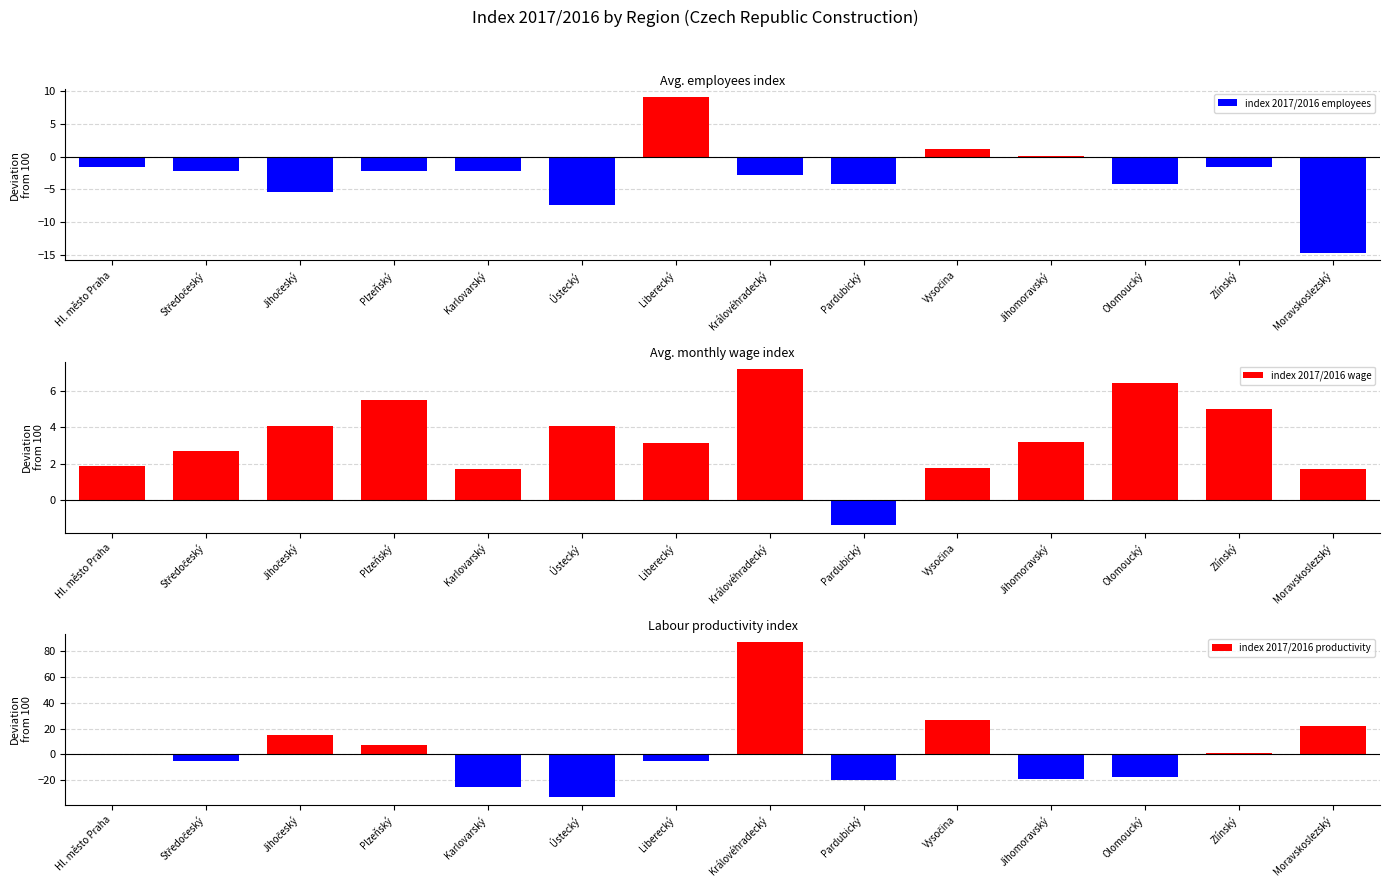

The index 2017/2016 wage series shows 1.6 at Středočeský. True or false?

False